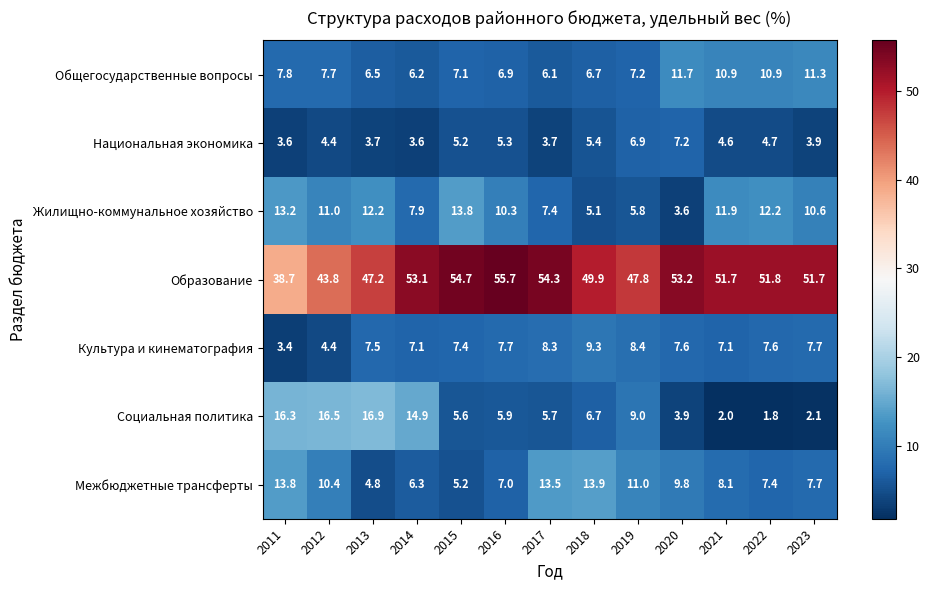

At which category is the sum across all series the highest?

2014